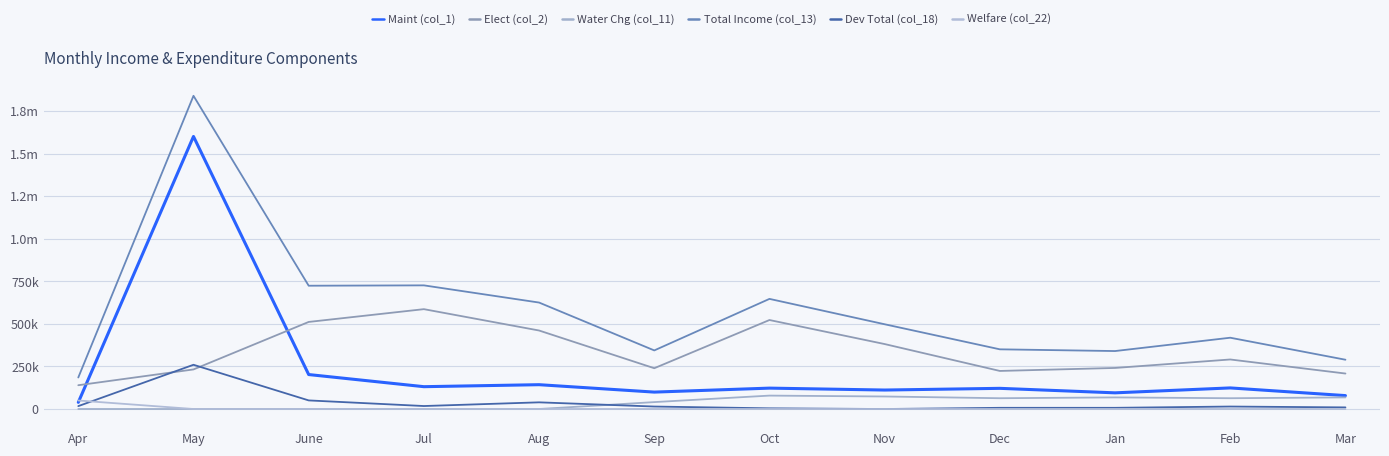

Is this an area chart (filled region under the line)?

No